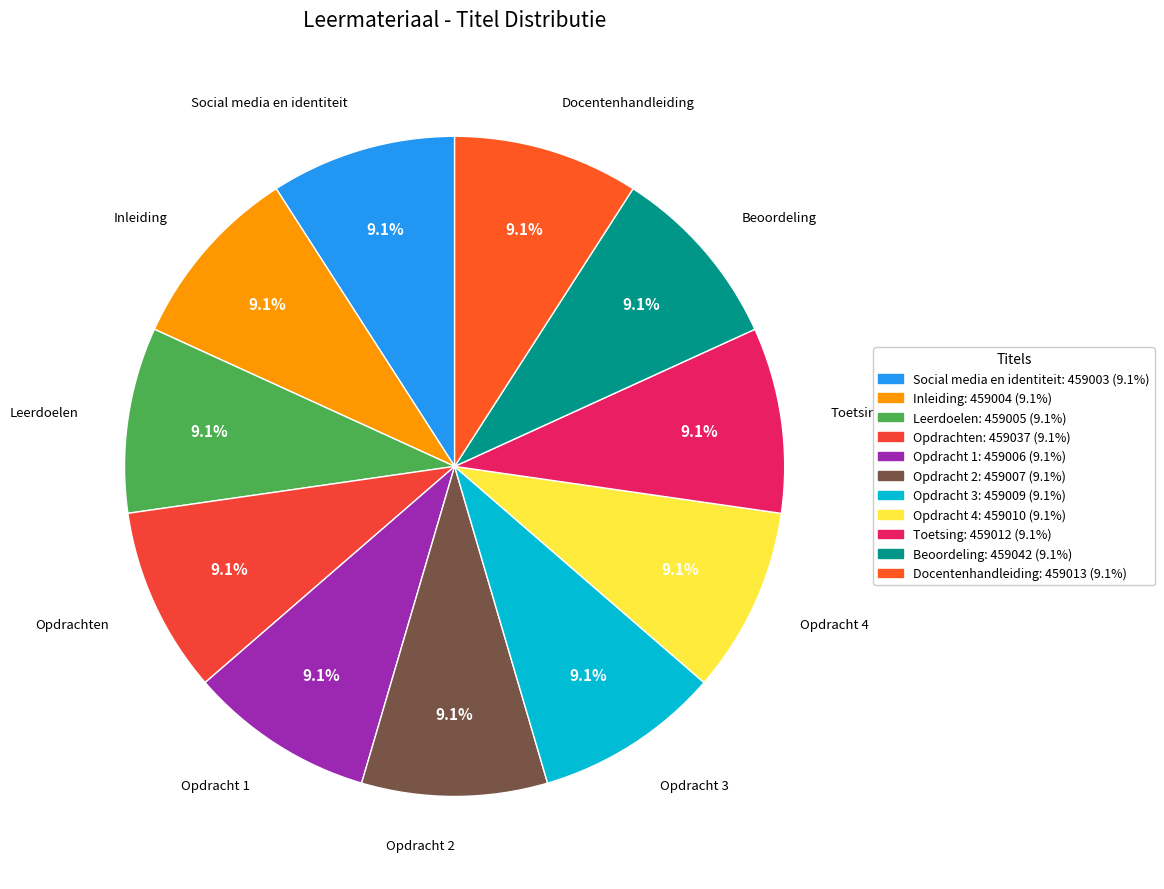

What is the ratio of the value at Social media en identiteit to the value at Opdracht 3?

1.0